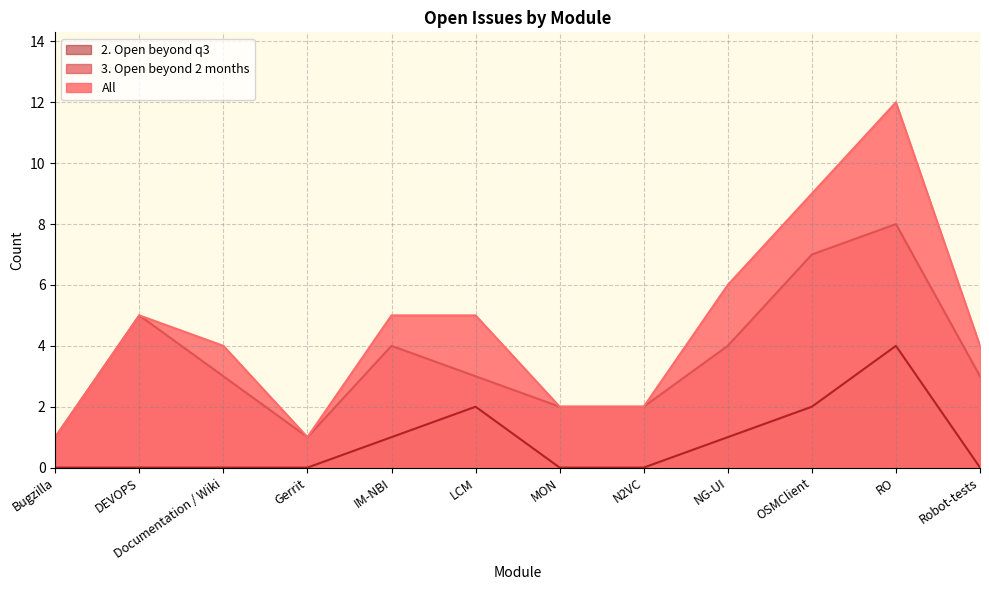

Reading right to left, list all the values displayed in this chart.

3. Open beyond 2 months: 3	8	7	4	2	2	3	4	1	3	5	1
All: 4	12	9	6	2	2	5	5	1	4	5	1
2. Open beyond q3: 0	4	2	1	0	0	2	1	0	0	0	0